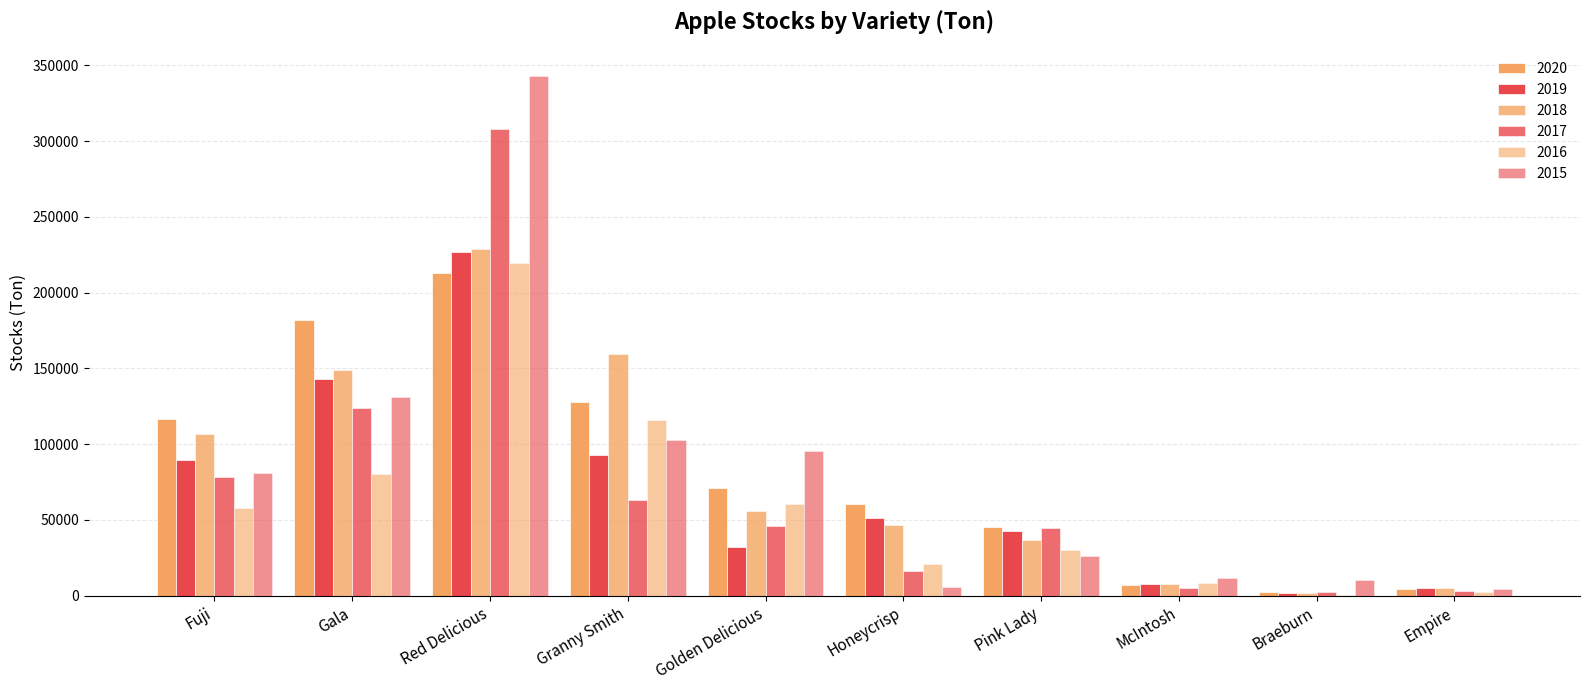

At which category is the sum across all series the highest?

Red Delicious